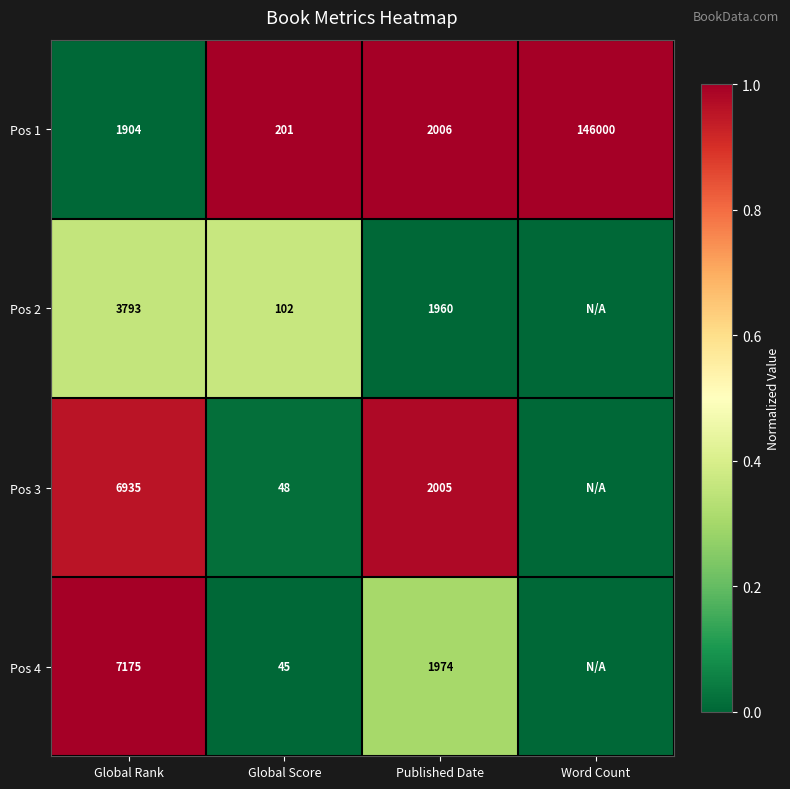

What is the total value across all series at Published Date?

7945